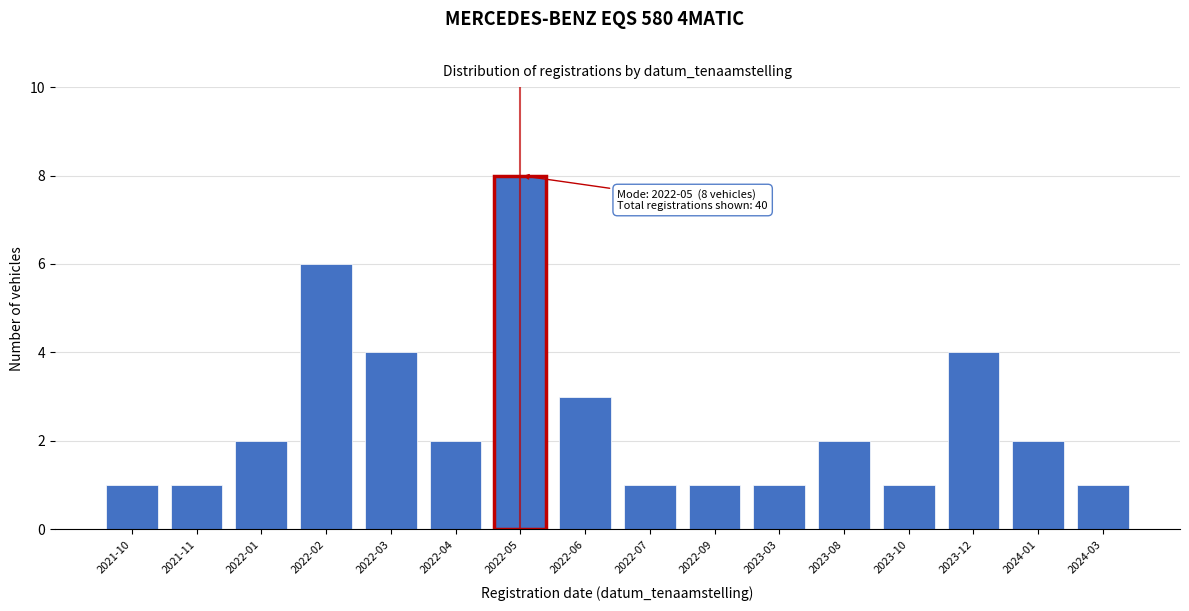

Reading left to right, extract all data points from this chart.

2021-10=1	2021-11=1	2022-01=2	2022-02=6	2022-03=4	2022-04=2	2022-05=8	2022-06=3	2022-07=1	2022-09=1	2023-03=1	2023-08=2	2023-10=1	2023-12=4	2024-01=2	2024-03=1